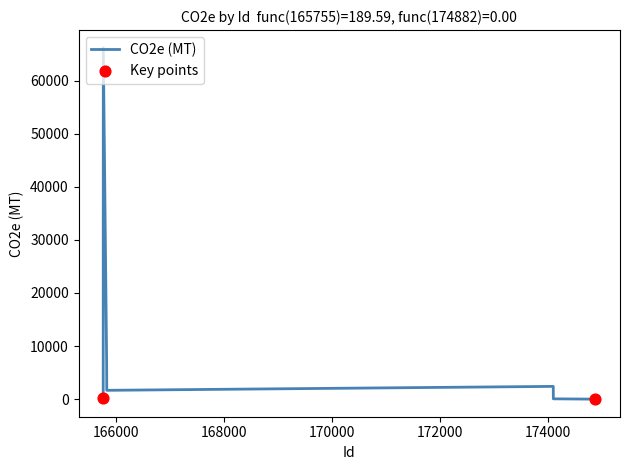

What is the maximum value shown in the chart?

66219.1